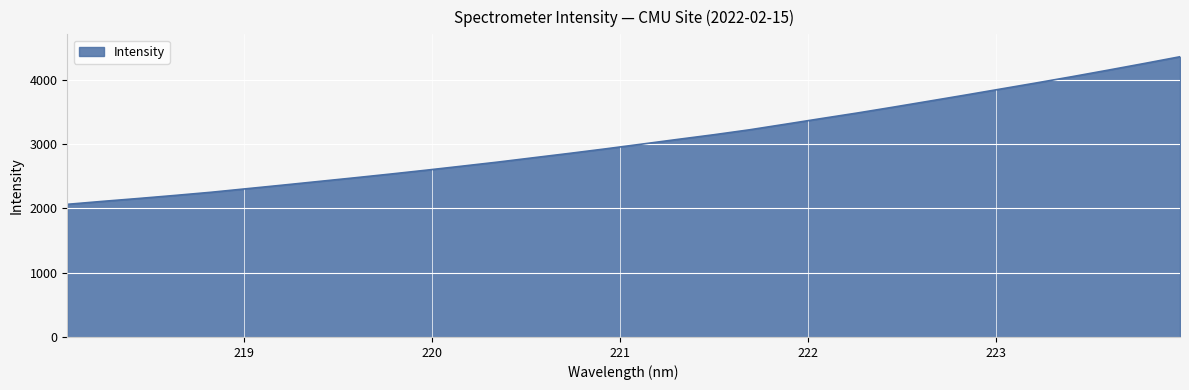

What is the maximum value shown in the chart?

4361.9